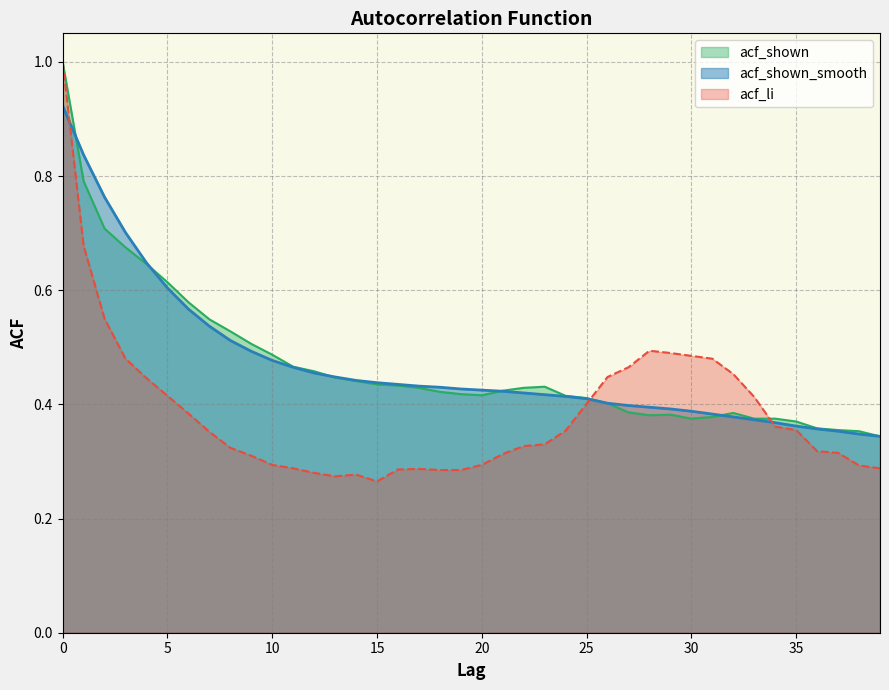

True or false: acf_shown_smooth and acf_li cross at least once.

True